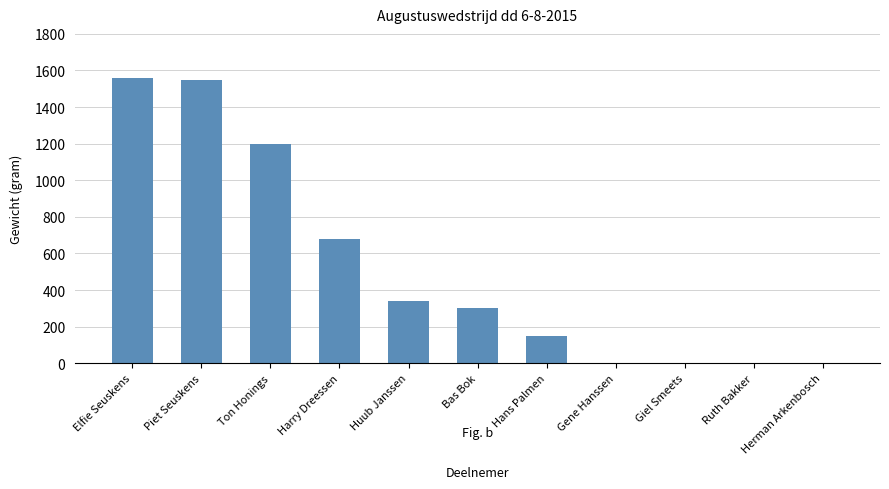

The value at Giel Smeets is 794. True or false?

False